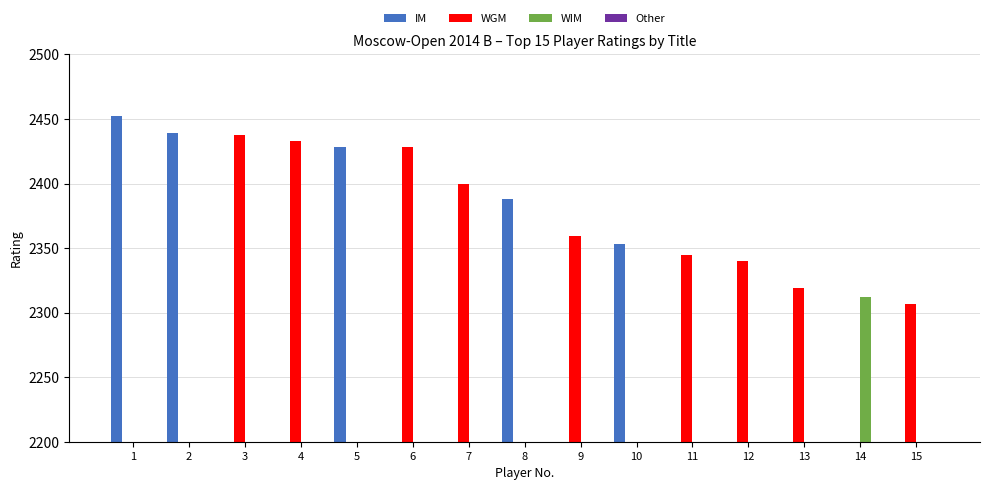

How many positive values does the IM series have?

5